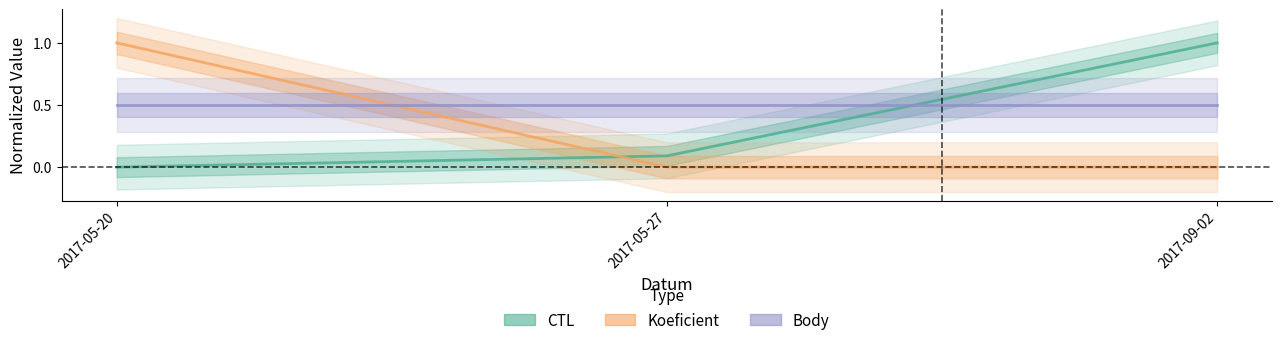

Is the value of CTL at 2017-09-02 greater than the value of Koeficient at 2017-09-02?

Yes